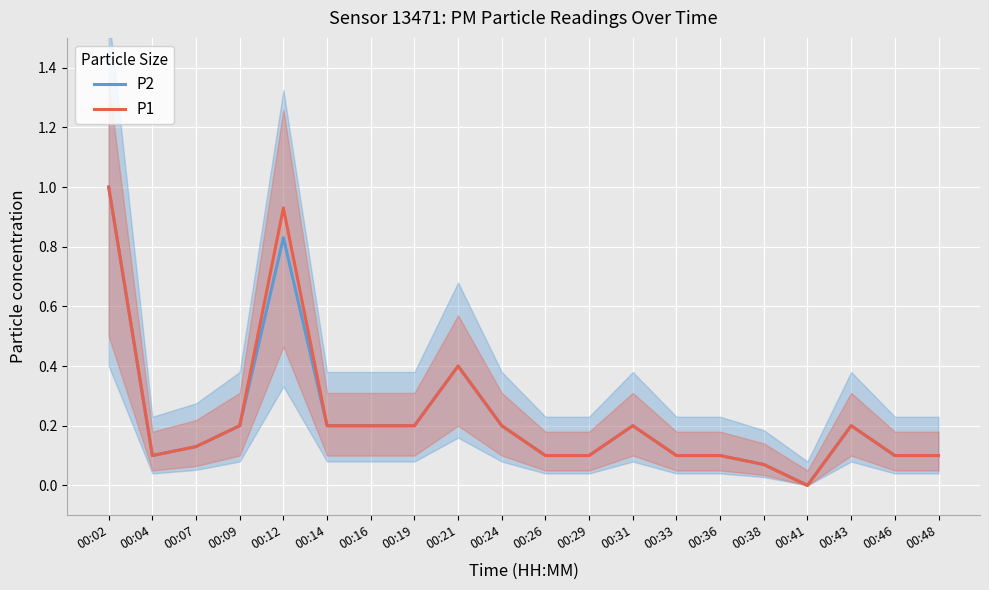

What is the value of the P1 point at the 20th from the left?

0.1